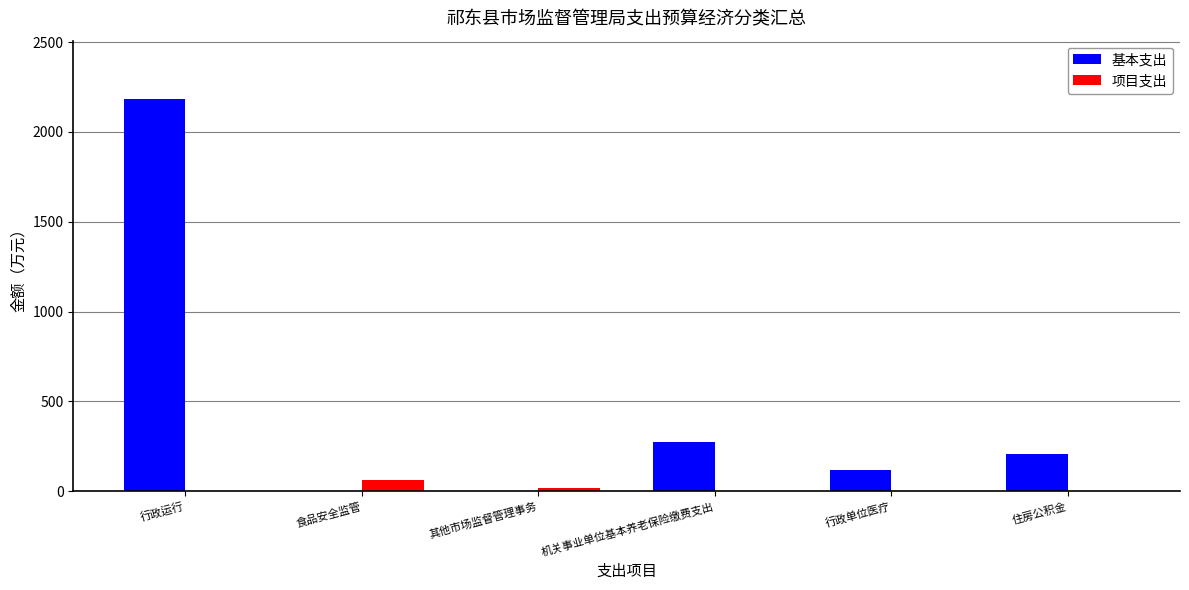

Reading left to right, transcribe all the data shown in this chart.

基本支出: 行政运行=2180.5	食品安全监管=0.0	其他市场监督管理事务=0.0	机关事业单位基本养老保险缴费支出=275.8	行政单位医疗=118.0	住房公积金=206.8
项目支出: 行政运行=0.0	食品安全监管=62.0	其他市场监督管理事务=20.0	机关事业单位基本养老保险缴费支出=0.0	行政单位医疗=0.0	住房公积金=0.0